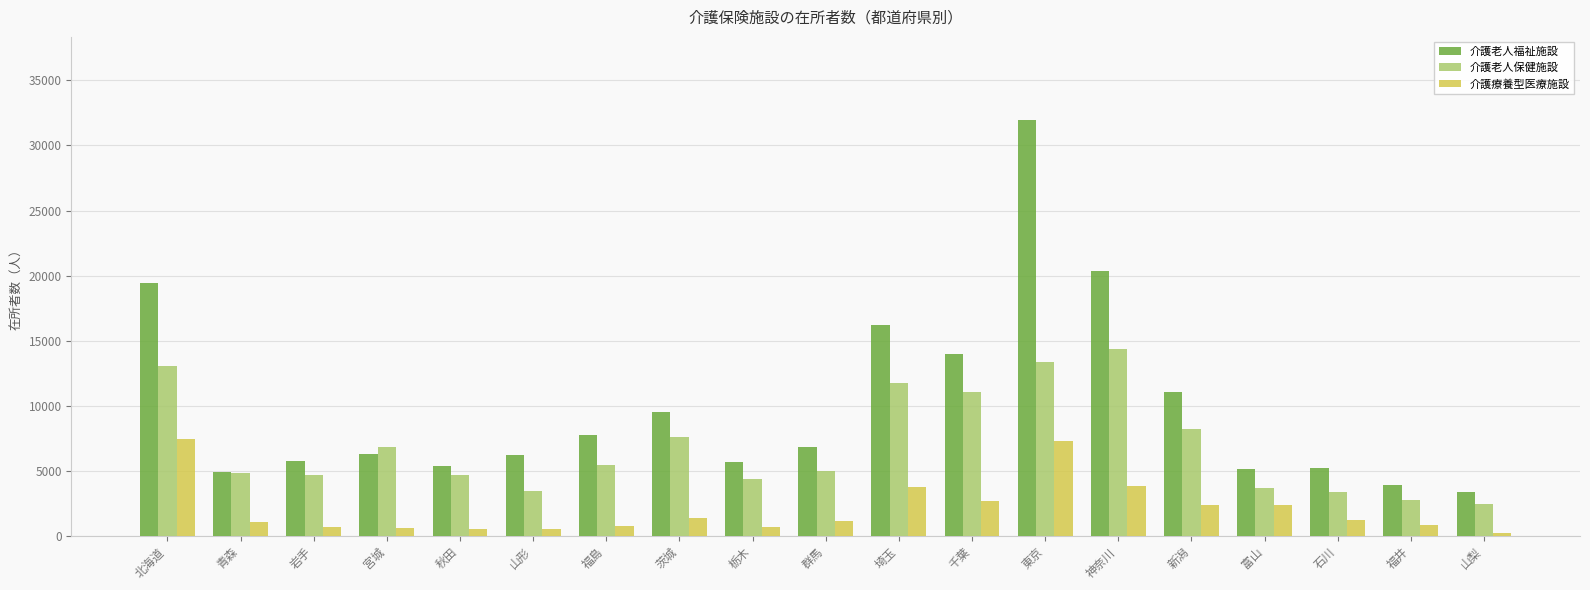

Where is 介護老人保健施設 nearest to the value 8412?

新潟